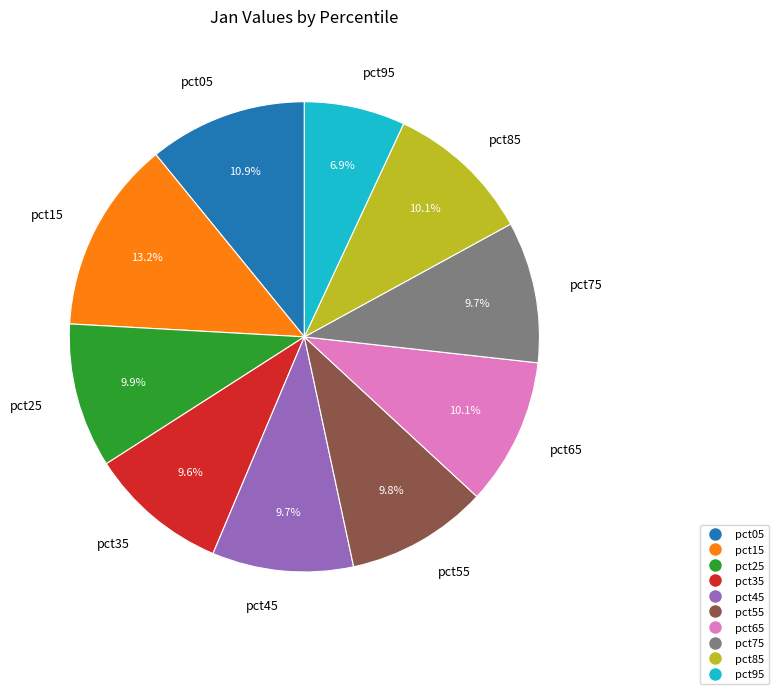

Count the number of slices in the pie.

10